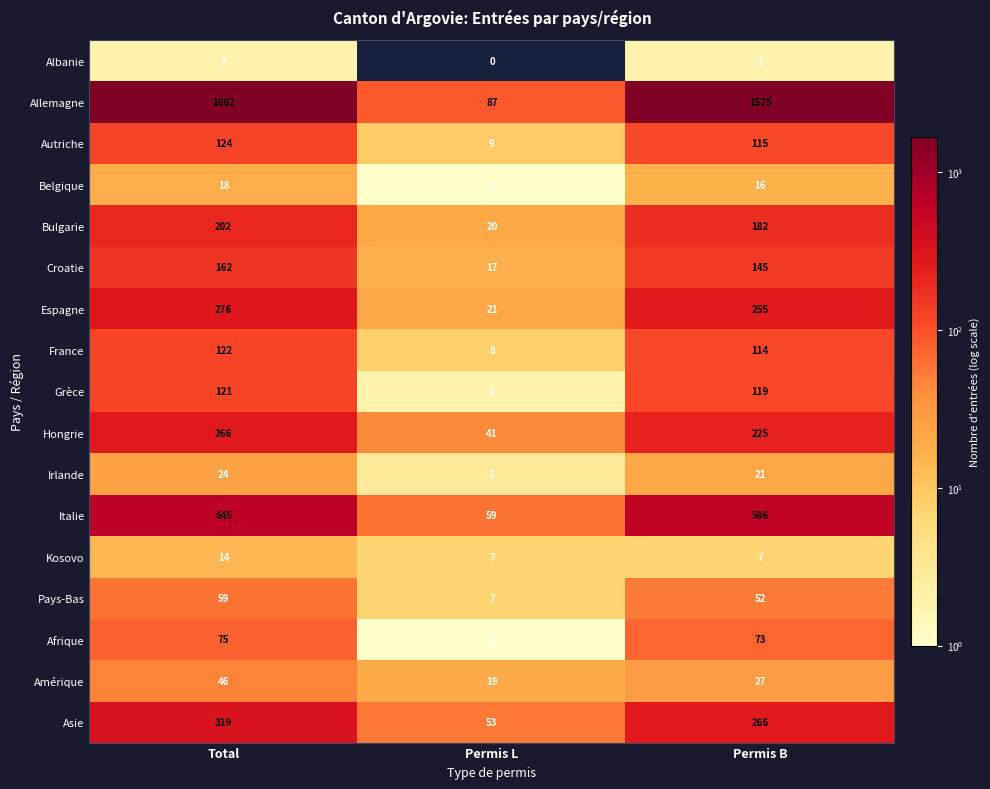

The Espagne series shows 7 at Permis L. True or false?

False